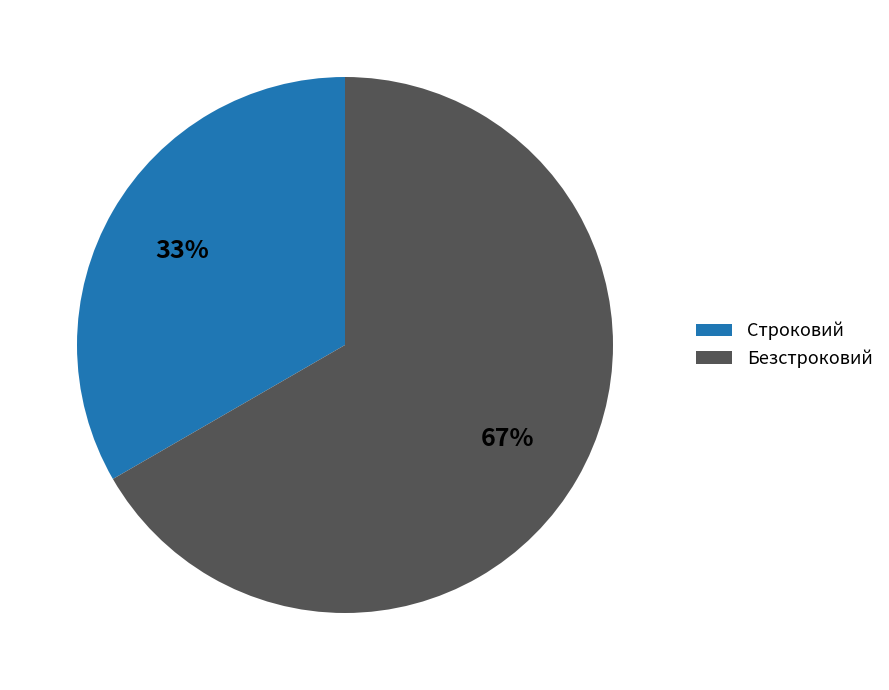

Combined, do Строковий and Безстроковий account for over 50%?

Yes